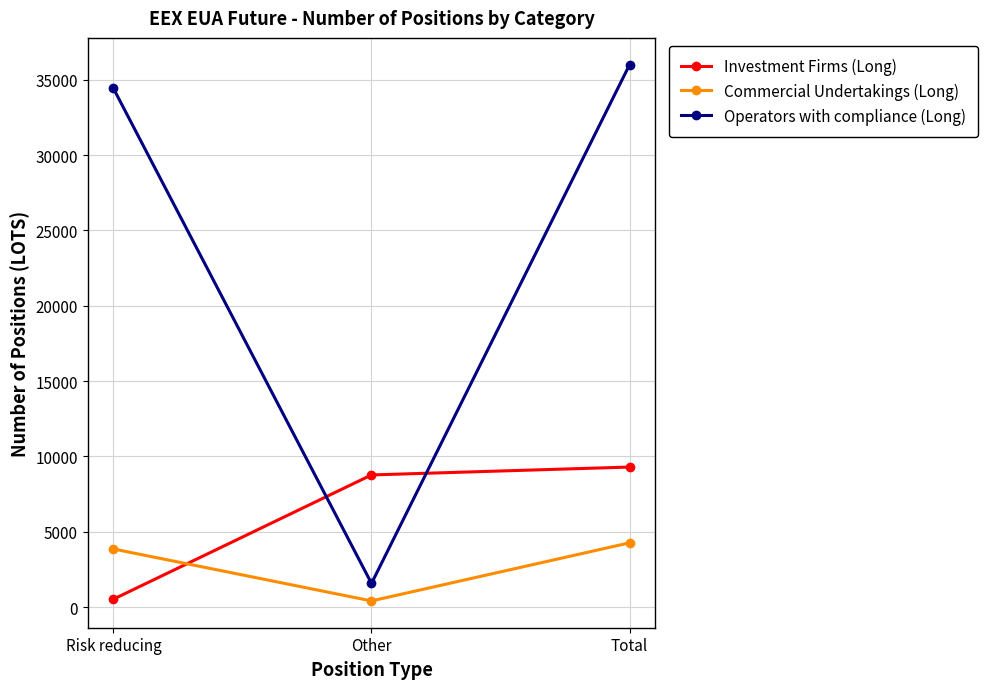

Reading left to right, extract all data points from this chart.

Investment Firms (Long): 524.1	8772.0	9296.1
Commercial Undertakings (Long): 3856.0	409.0	4265.0
Operators with compliance (Long): 34436.0	1571.0	36007.0